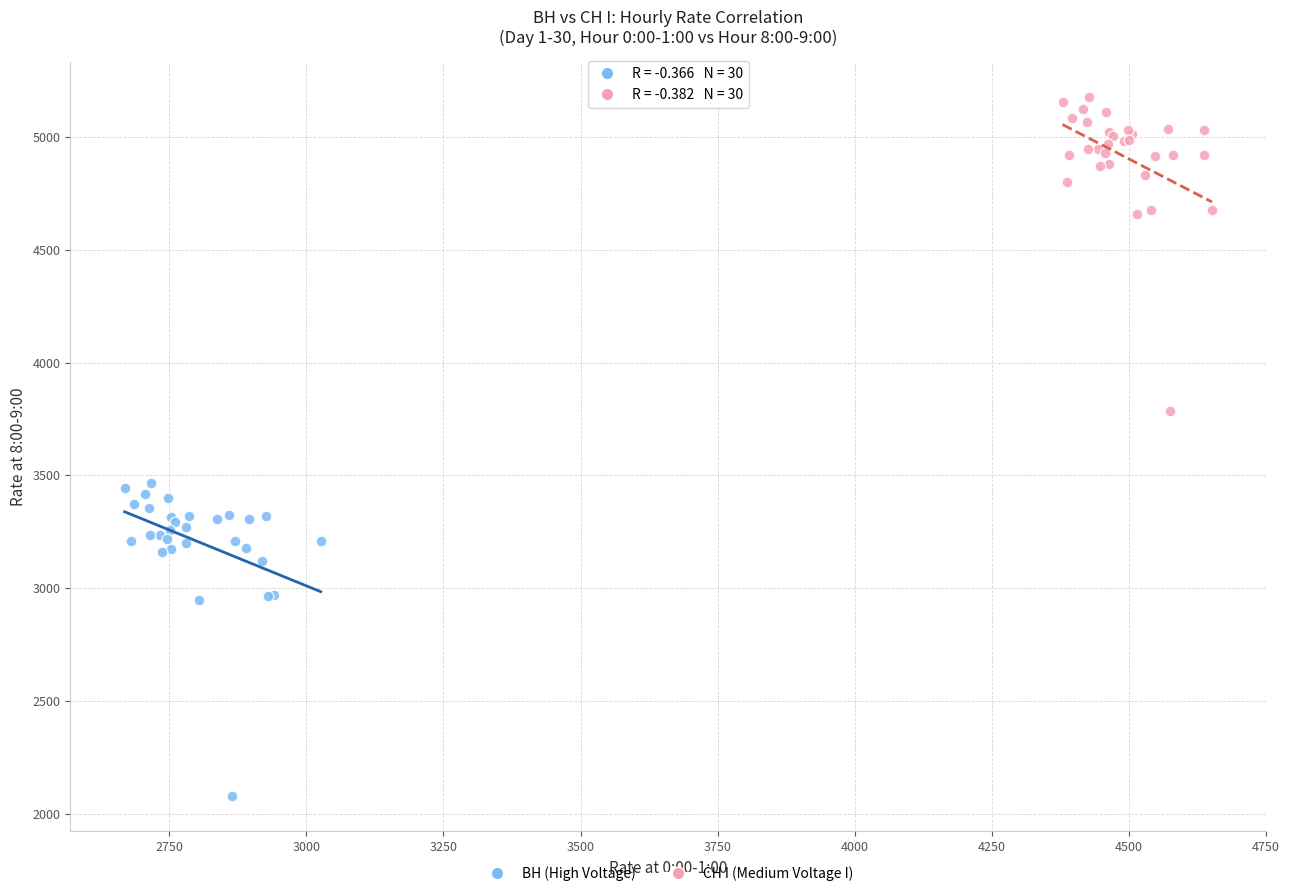

Which series contains the highest Y value?

СН I (Medium Voltage I)